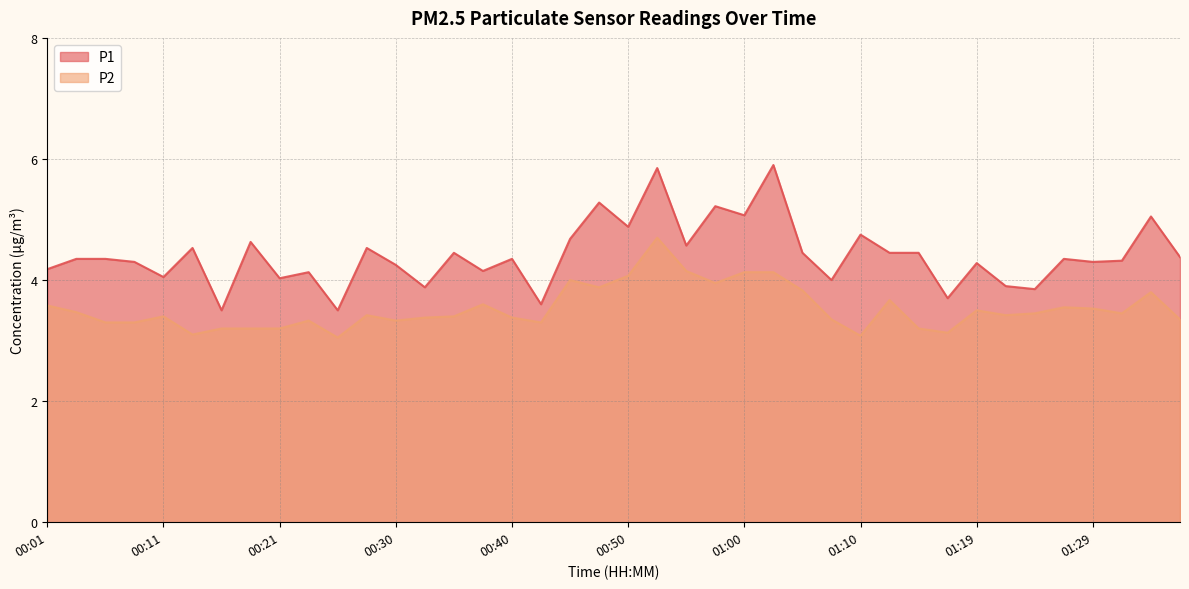

At how many categories does at least one series exceed 5?

6